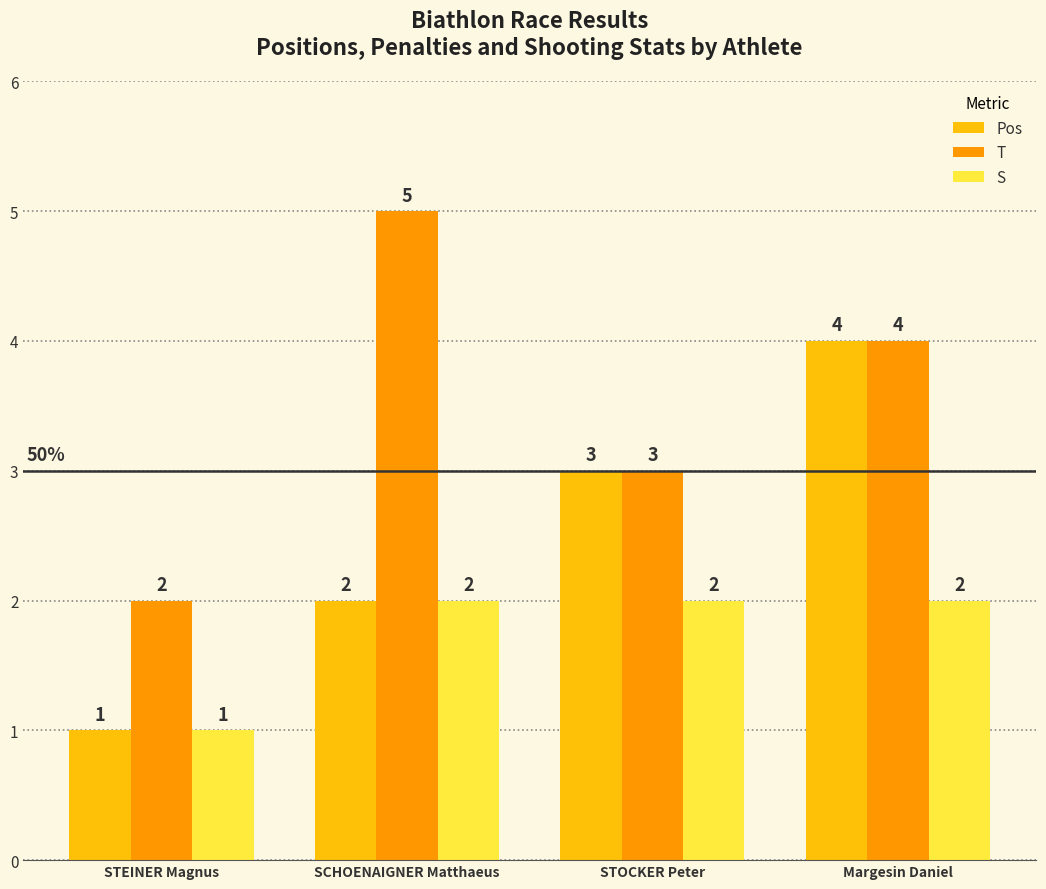

The value of S at SCHOENAIGNER Matthaeus is 2. True or false?

True